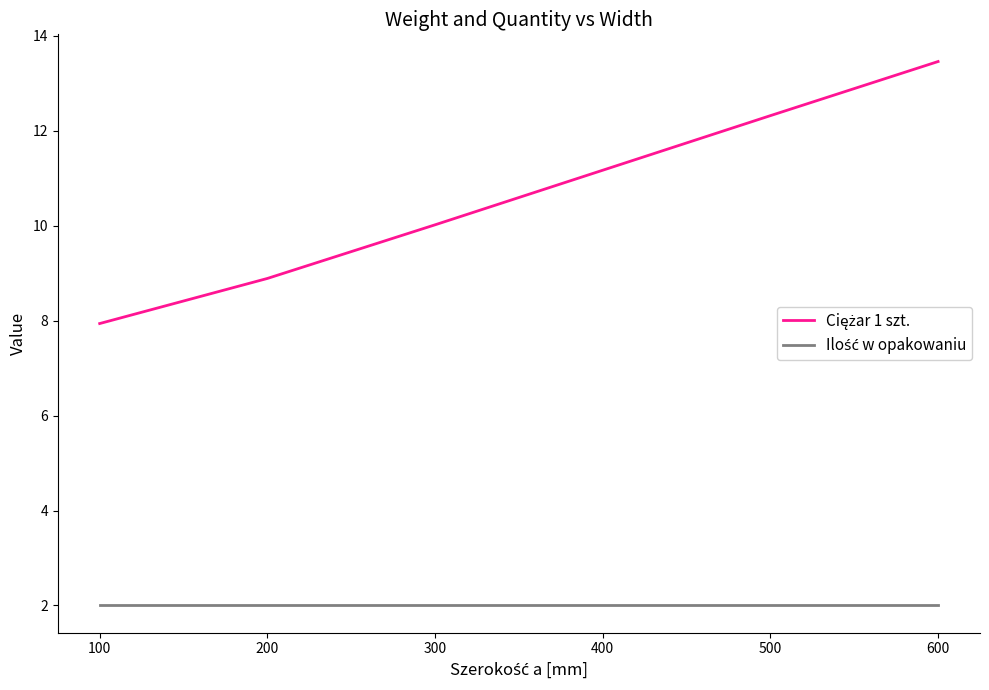

At which category does the chart reach its peak across all series?

600